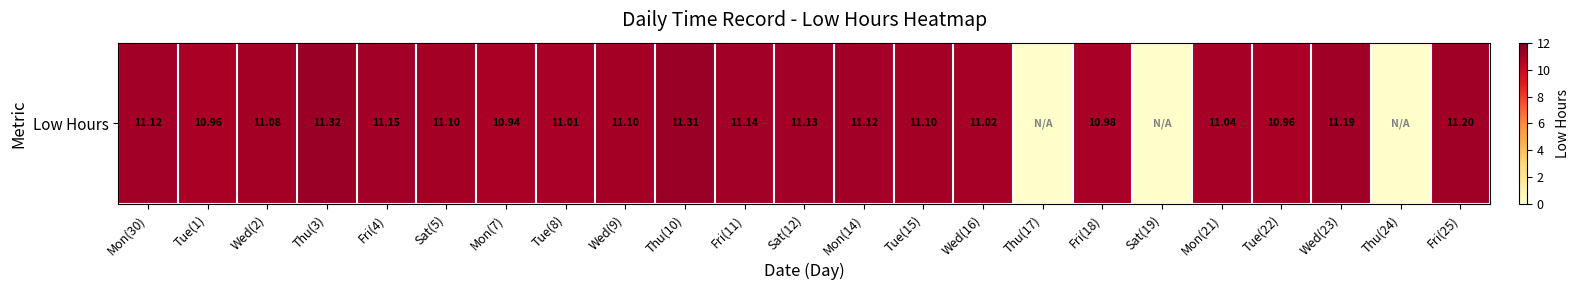

Where does the data first go above 11?

Mon(30)